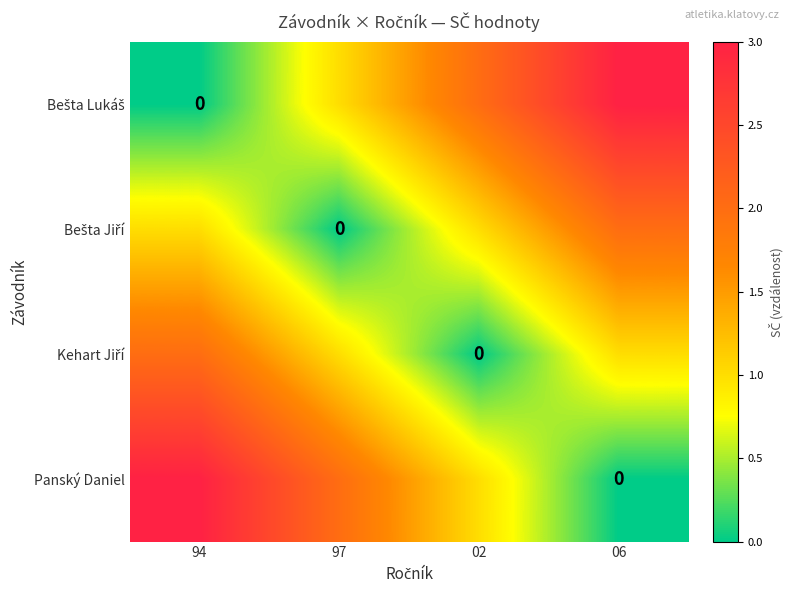

List the labels in order of Bešta Jiří value, smallest first.

97, 94, 02, 06